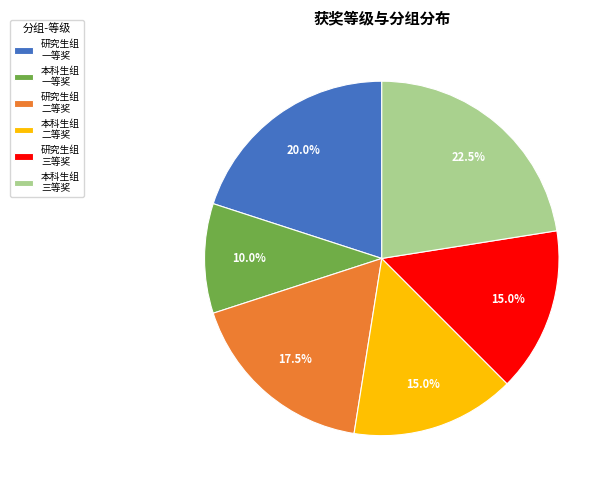

Count the number of slices in the pie.

6